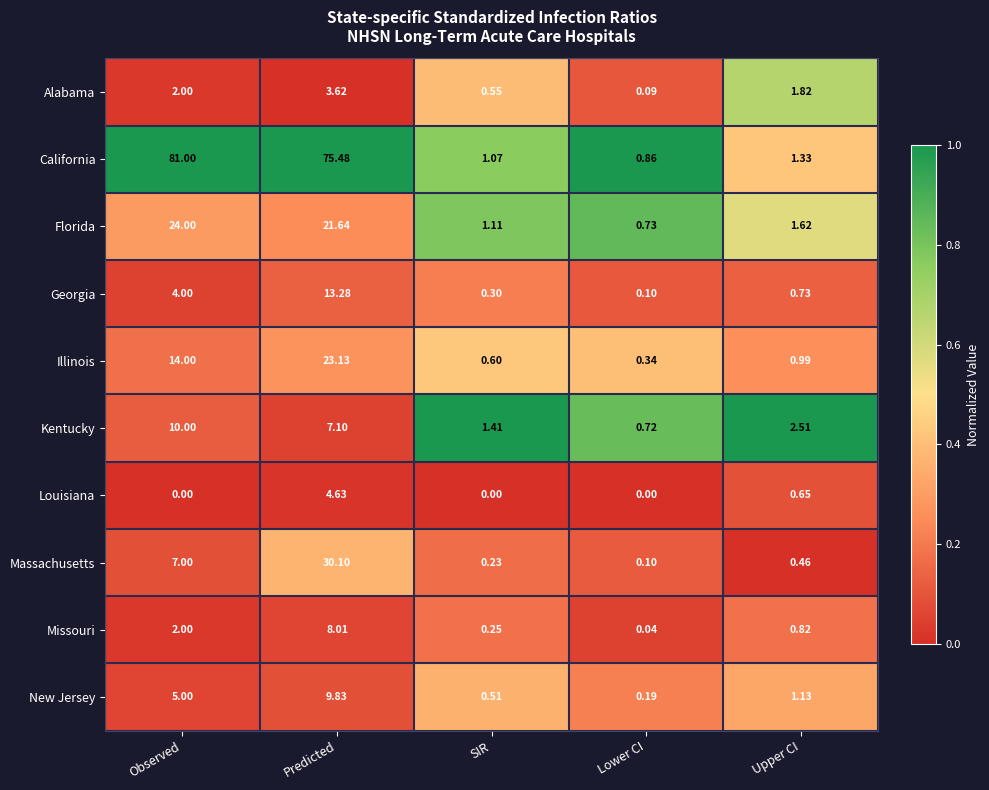

At Upper CI, list the series in order from largest to smallest.

Kentucky, Alabama, Florida, California, New Jersey, Illinois, Missouri, Georgia, Louisiana, Massachusetts